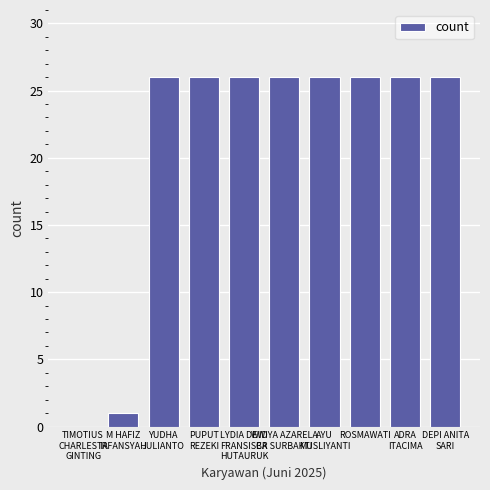

What is the maximum value shown in the chart?

26